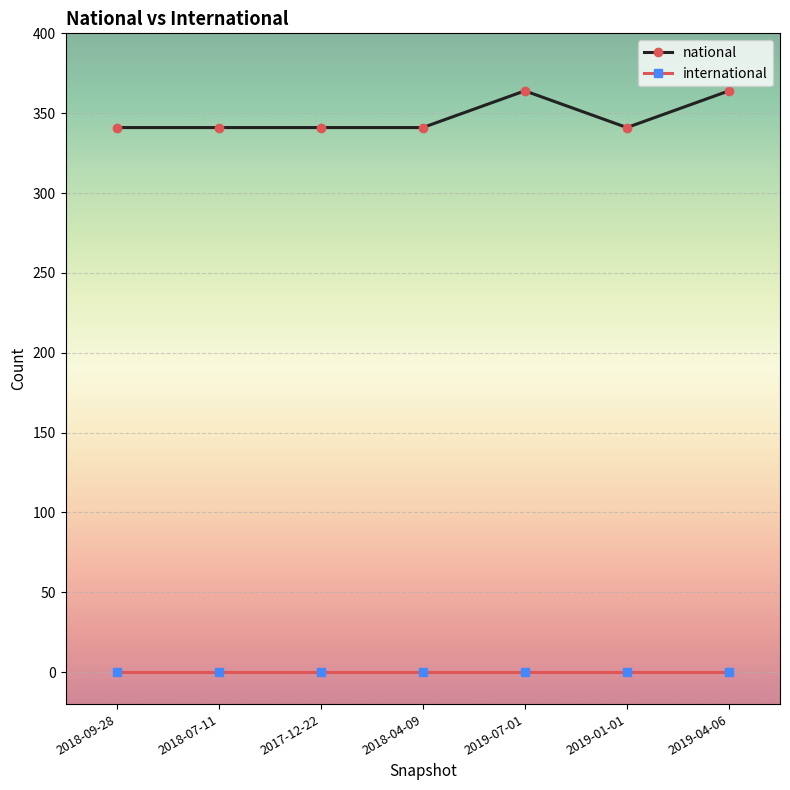

What is the value of the national point at the 1st from the left?

341